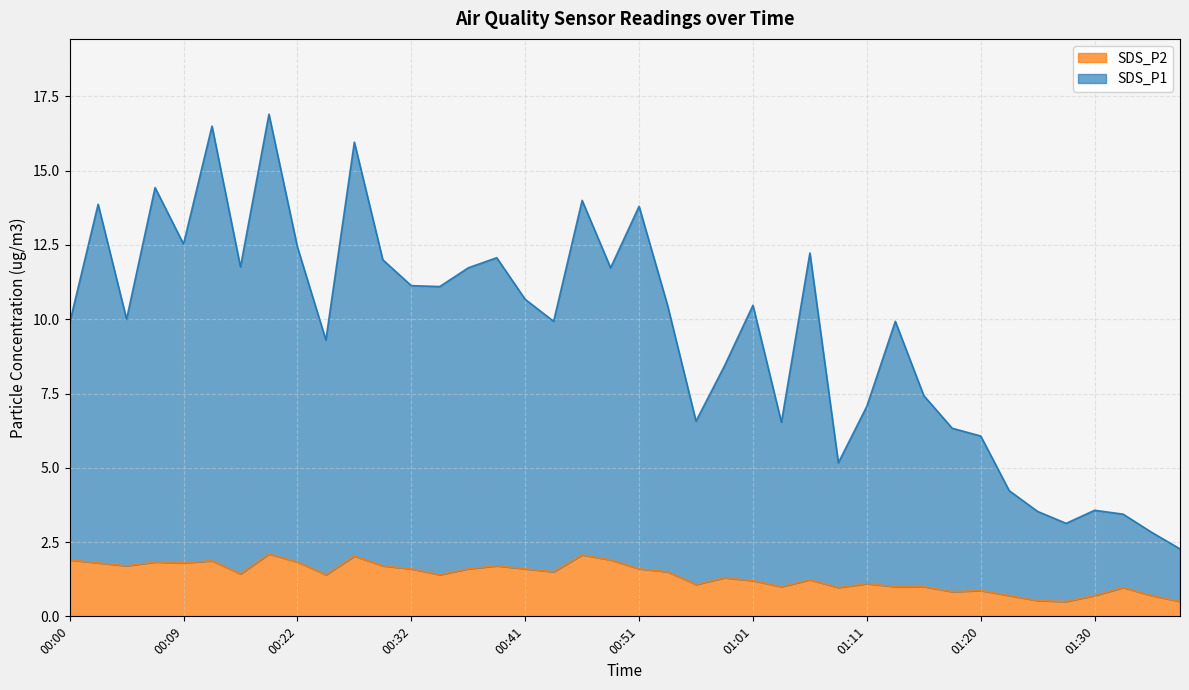

What is the minimum value shown in the chart?

0.5